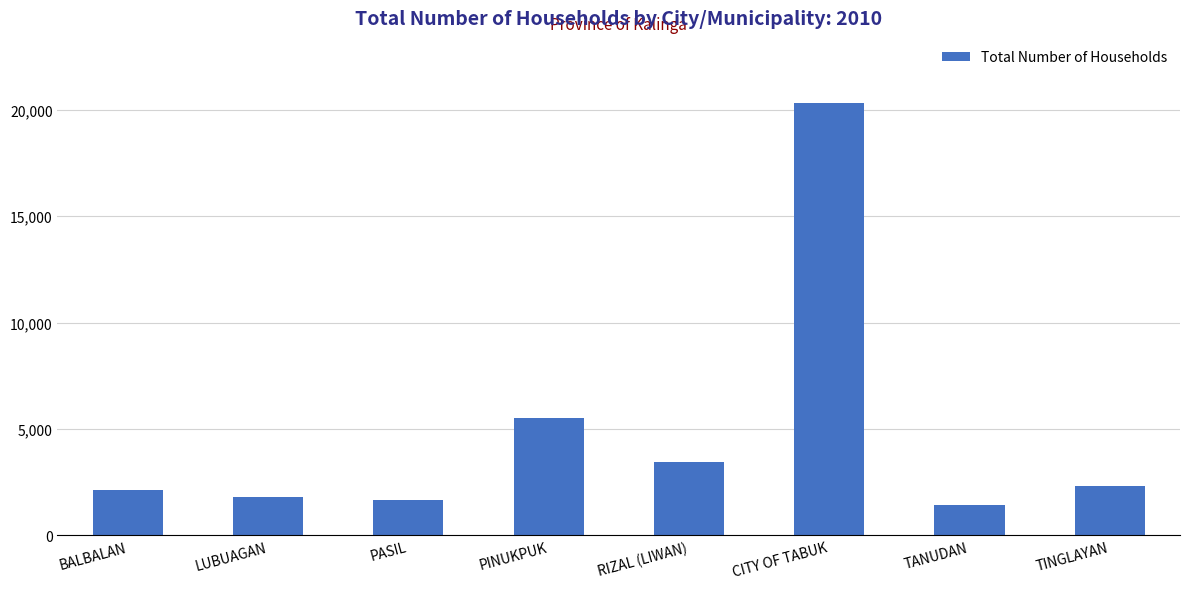

Reading left to right, what are all the values shown in this chart?

2137	1823	1683	5512	3433	20335	1414	2305